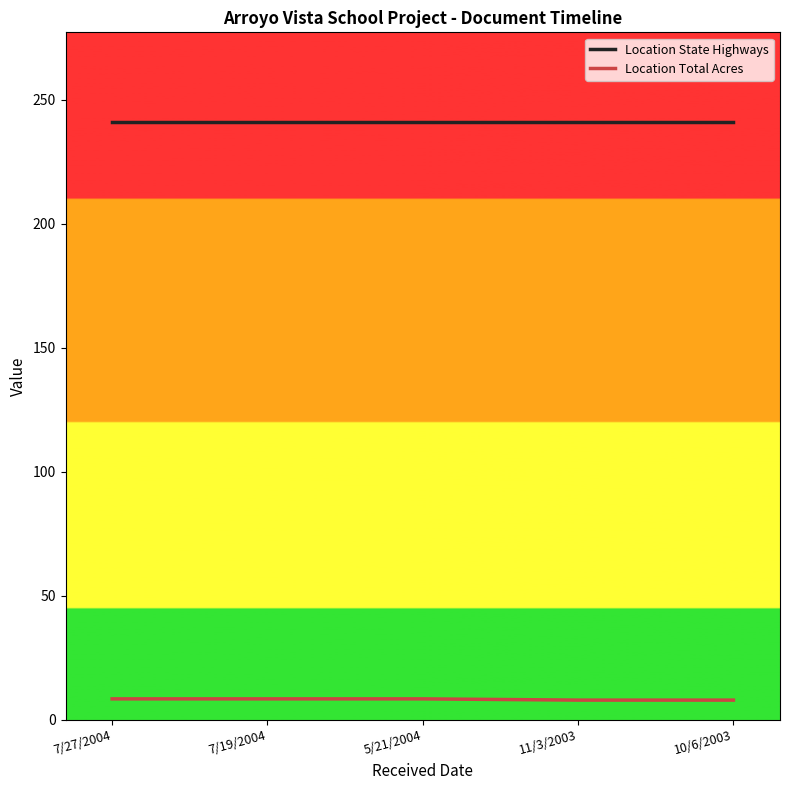

Is the value of Location State Highways at 7/19/2004 greater than the value of Location Total Acres at 5/21/2004?

Yes